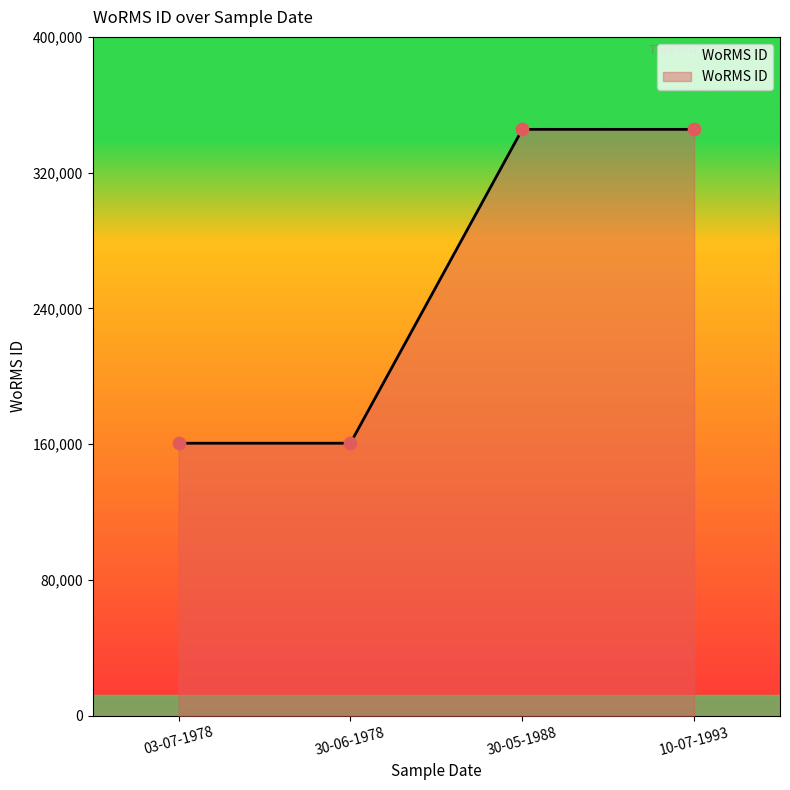

Approximately how many times larger is the value at 30-06-1978 compared to 10-07-1993?

0.5